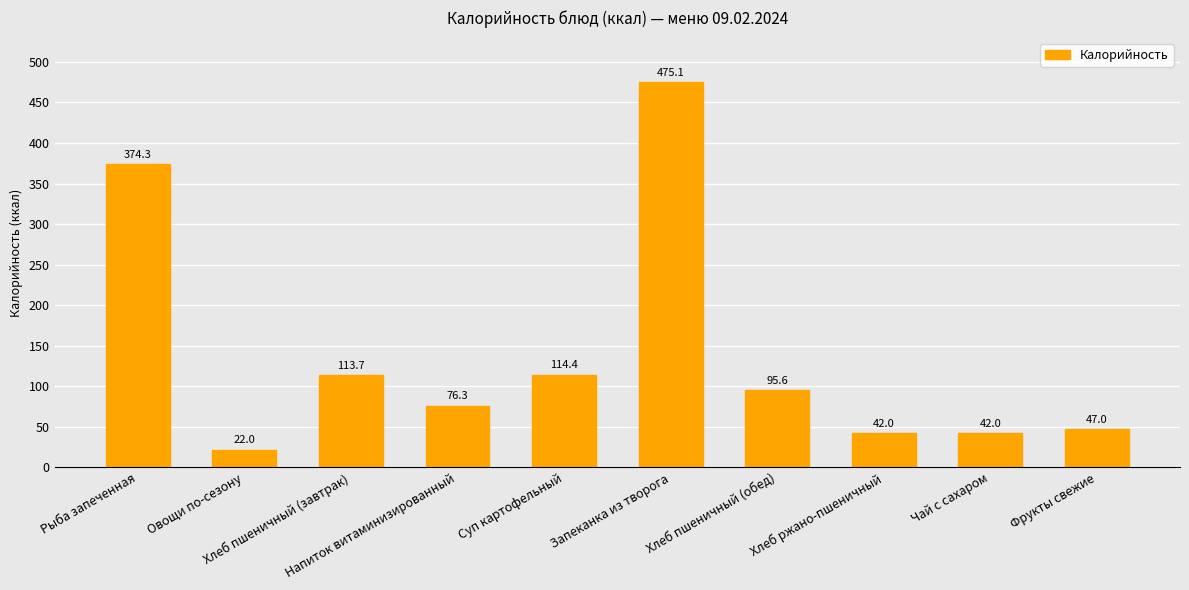

What is the value of the 9th bar from the left?

42.0